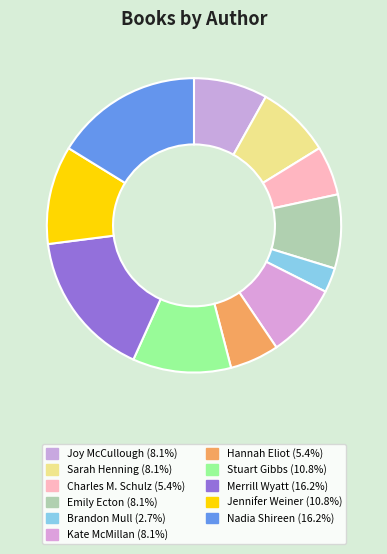

Which slice is the smallest?

Brandon Mull